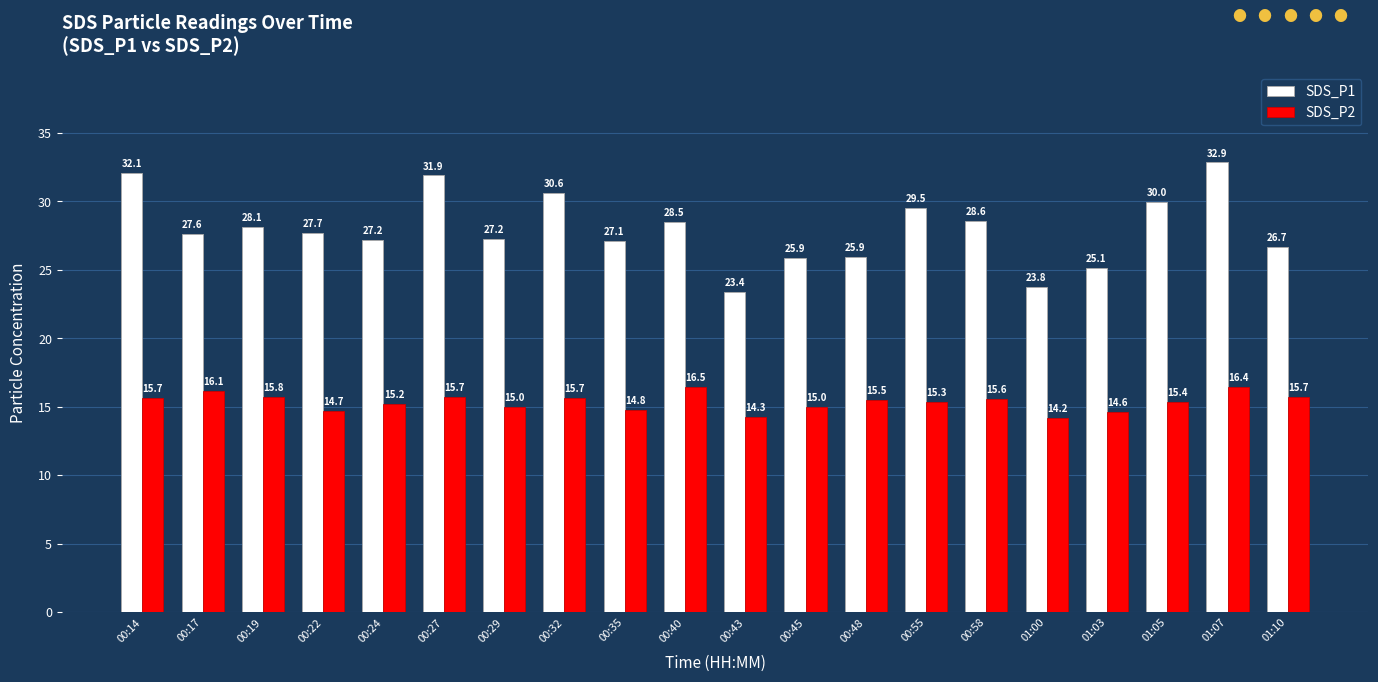

Which series has the largest total across all categories?

SDS_P1